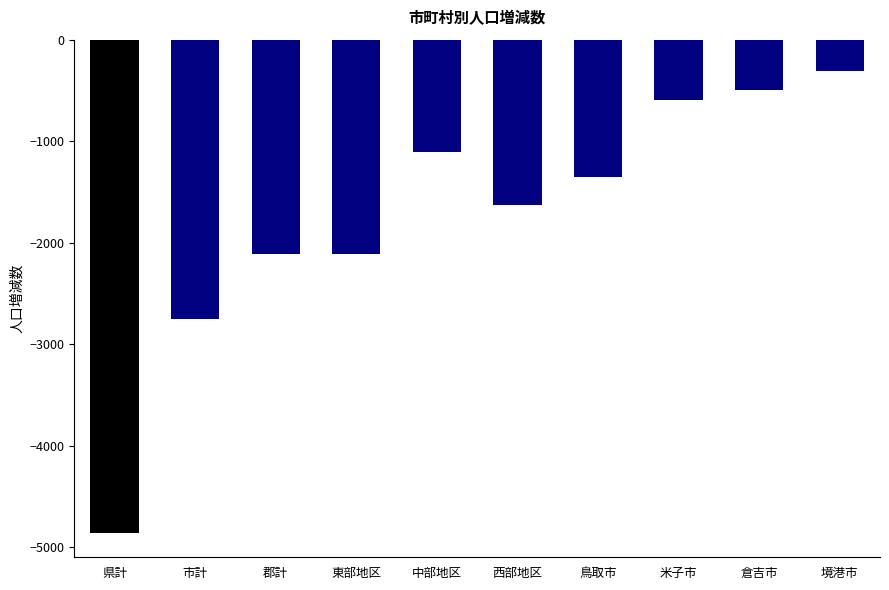

List the labels in order of value, smallest first.

県計, 市計, 東部地区, 郡計, 西部地区, 鳥取市, 中部地区, 米子市, 倉吉市, 境港市